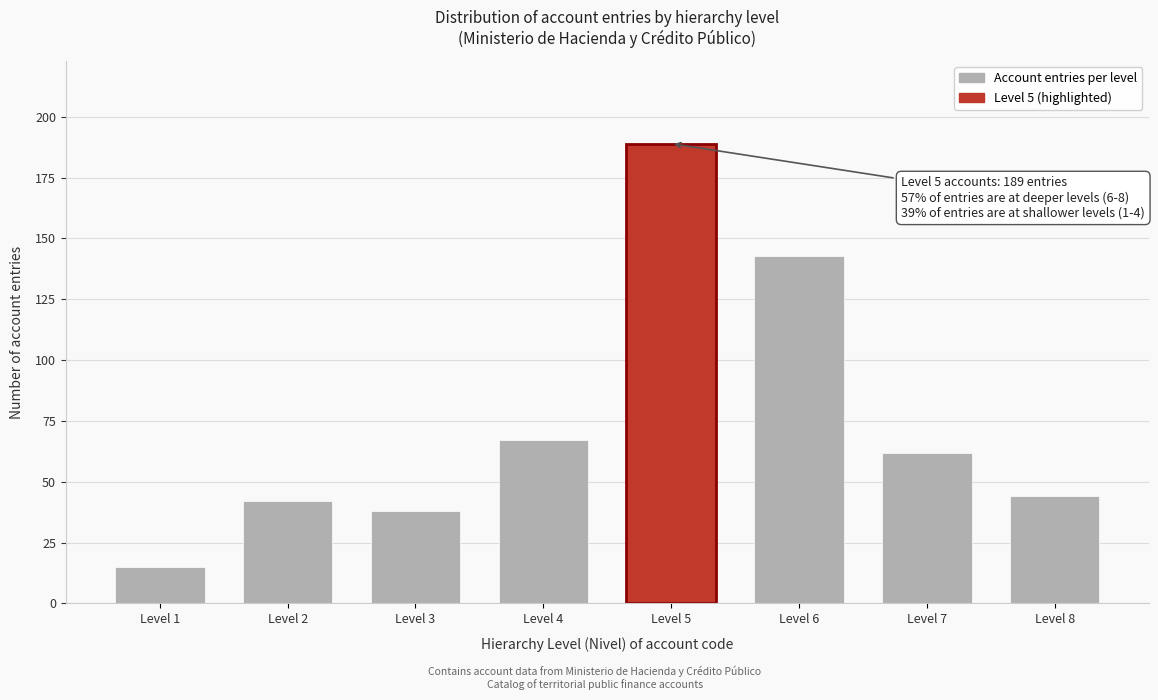

Reading left to right, extract all data points from this chart.

15	42	38	67	189	143	62	44